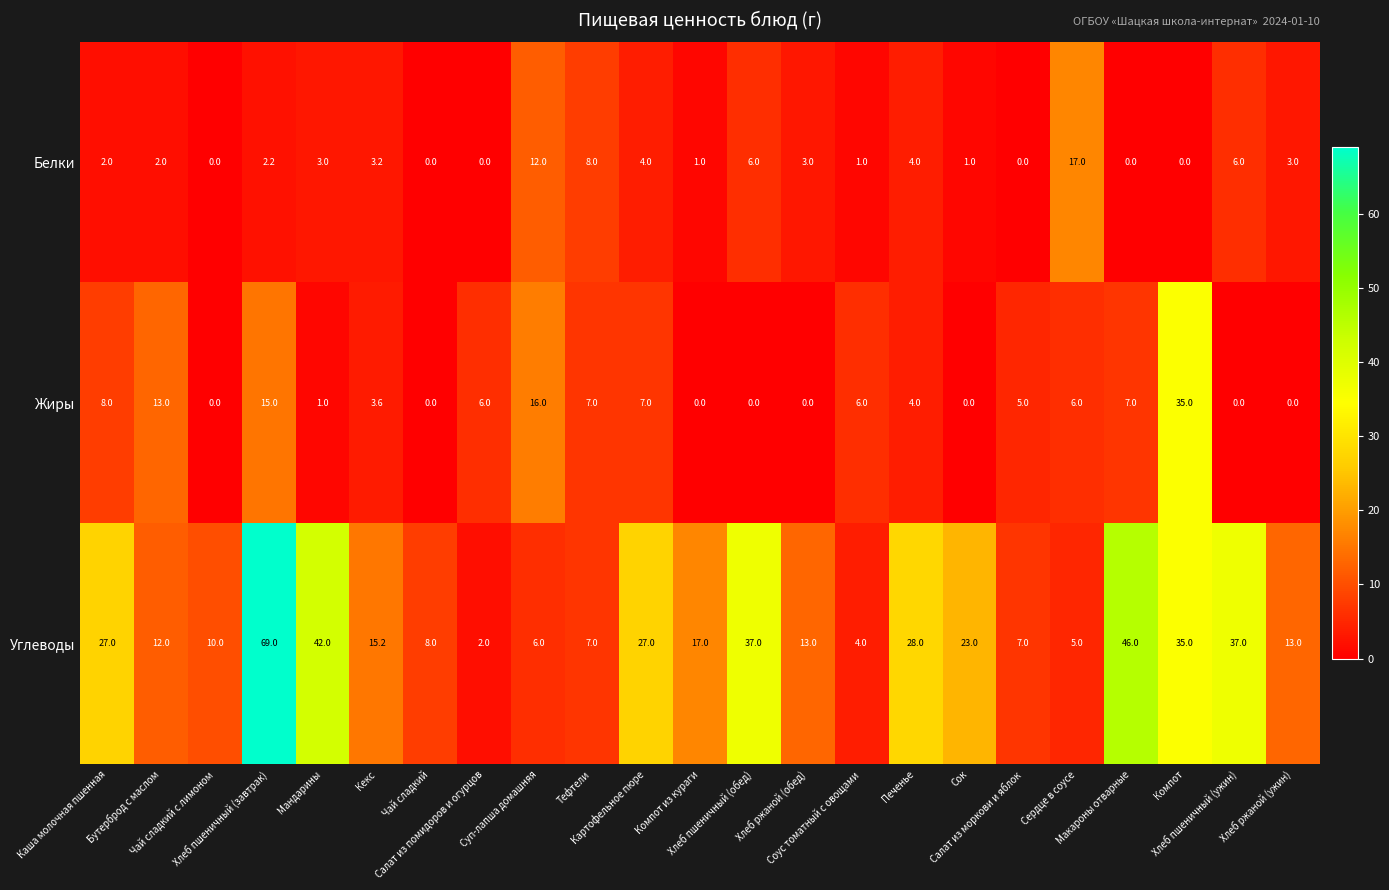

Count the number of categories in the chart.

23